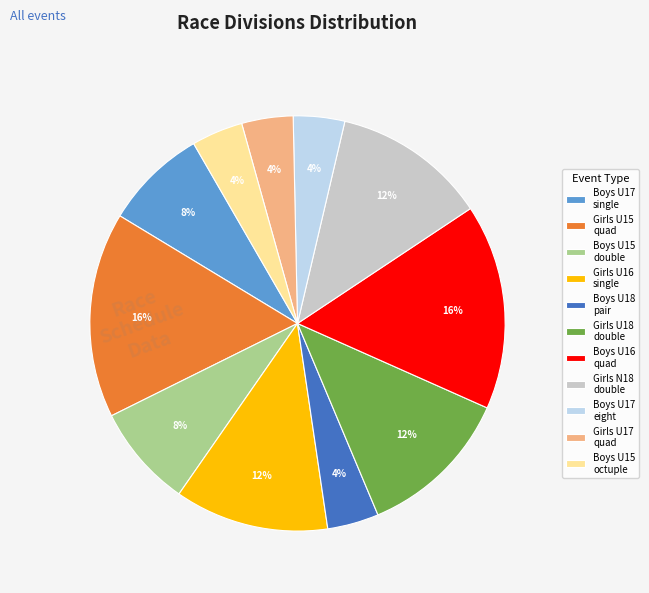

To the nearest percent, what portion does Boys U17 eight represent?

4%